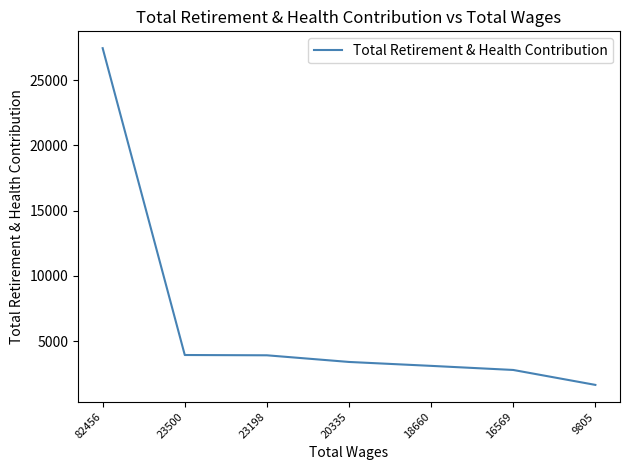

What is the change in value from 18660 to 16569?

-314